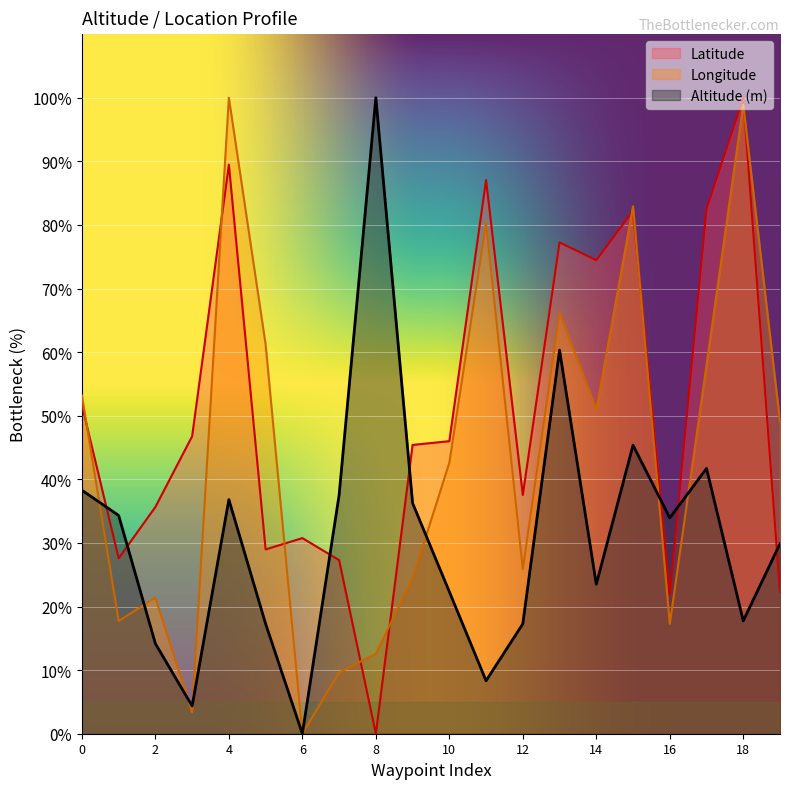

The value of Longitude at 2 is 37.1. True or false?

False